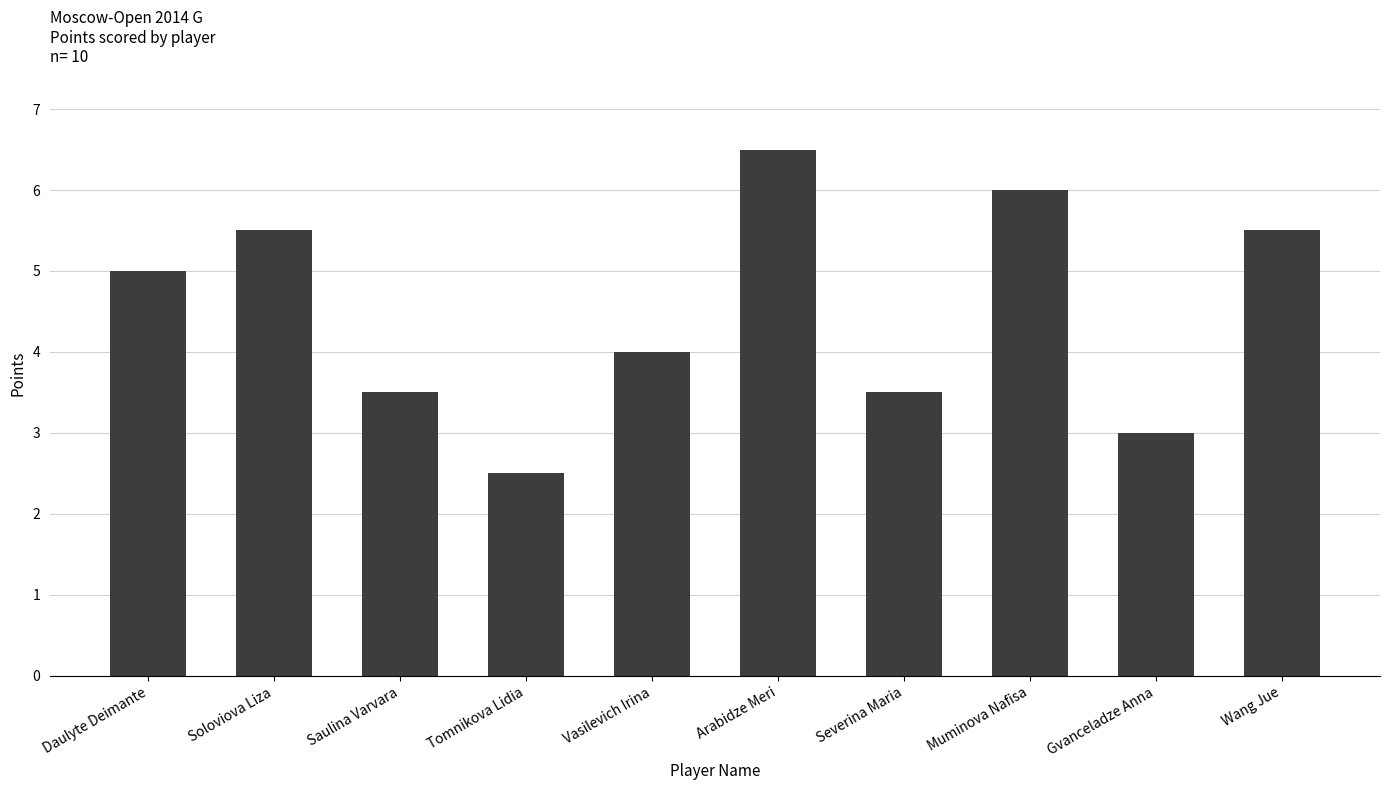

What is the sum of the values at Gvanceladze Anna and Tomnikova Lidia?

5.5